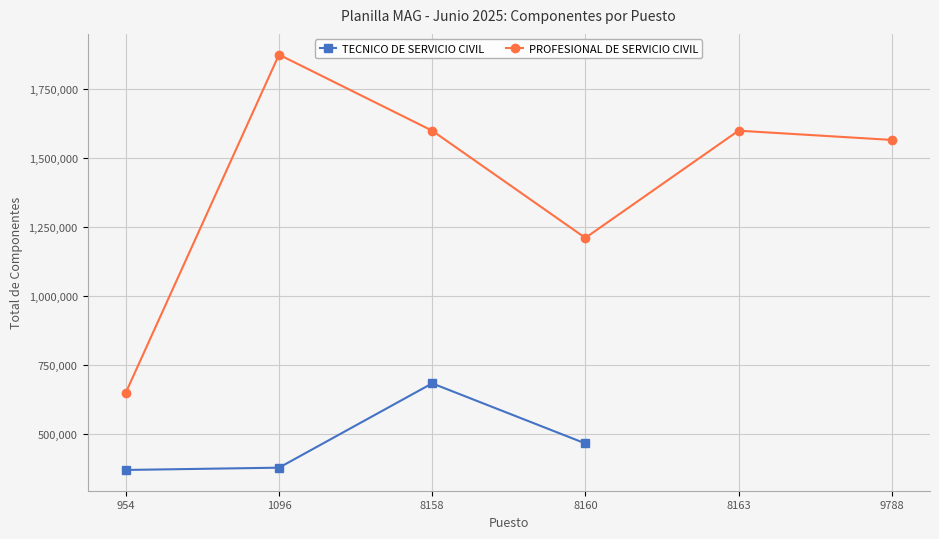

In TECNICO DE SERVICIO CIVIL, how many points are higher than both neighbors (excluding endpoints)?

1